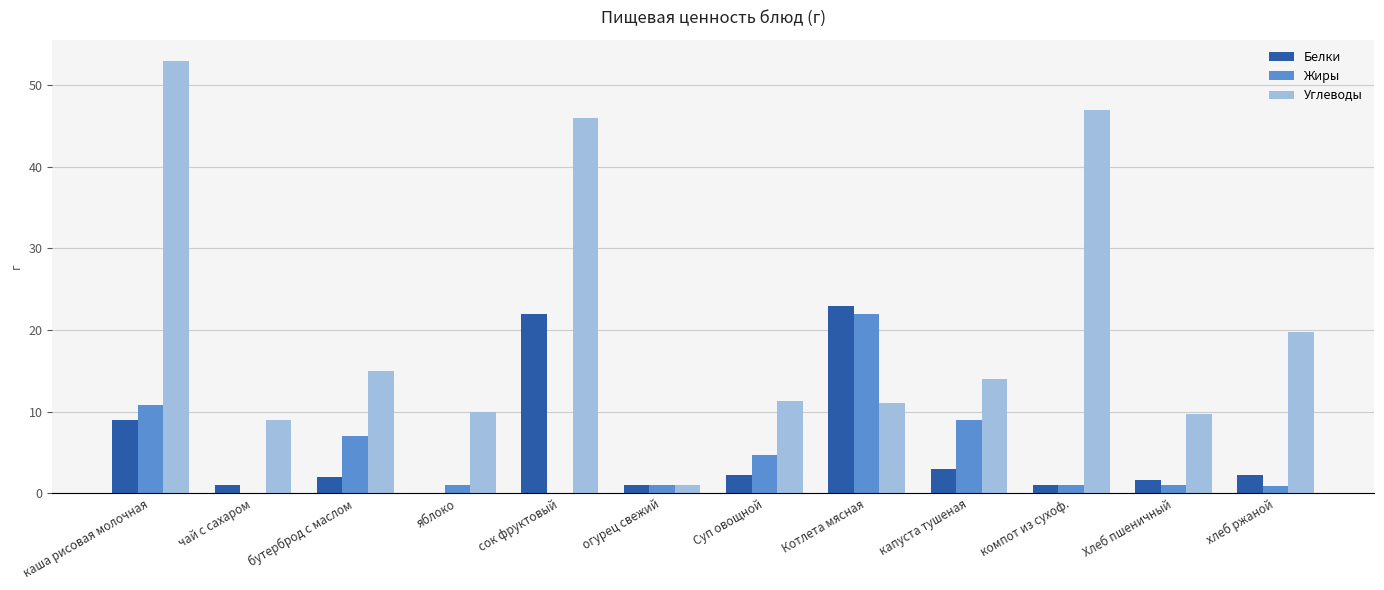

At which label is Углеводы closest to 26?

хлеб ржаной